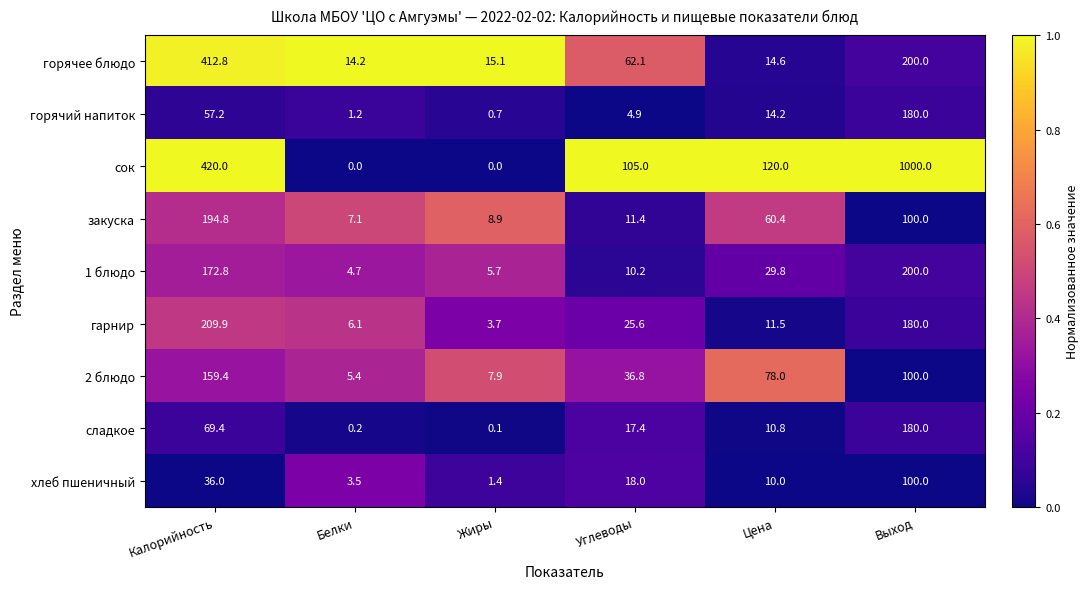

How many categories are shown in the chart?

6